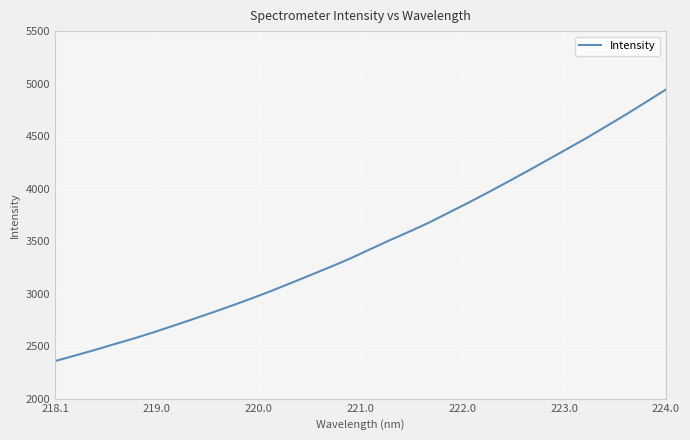

What is the minimum value shown in the chart?

2357.9